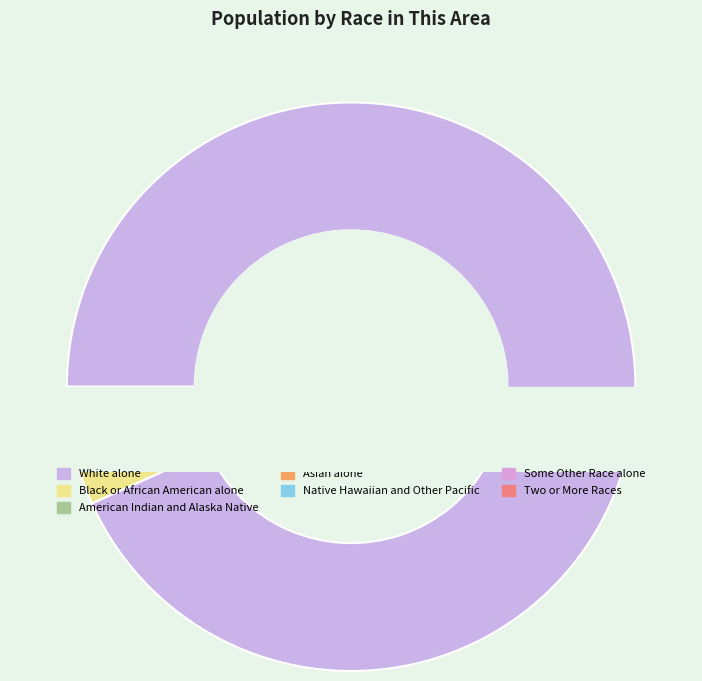

The Some Other Race alone slice represents 11% of the pie. True or false?

False